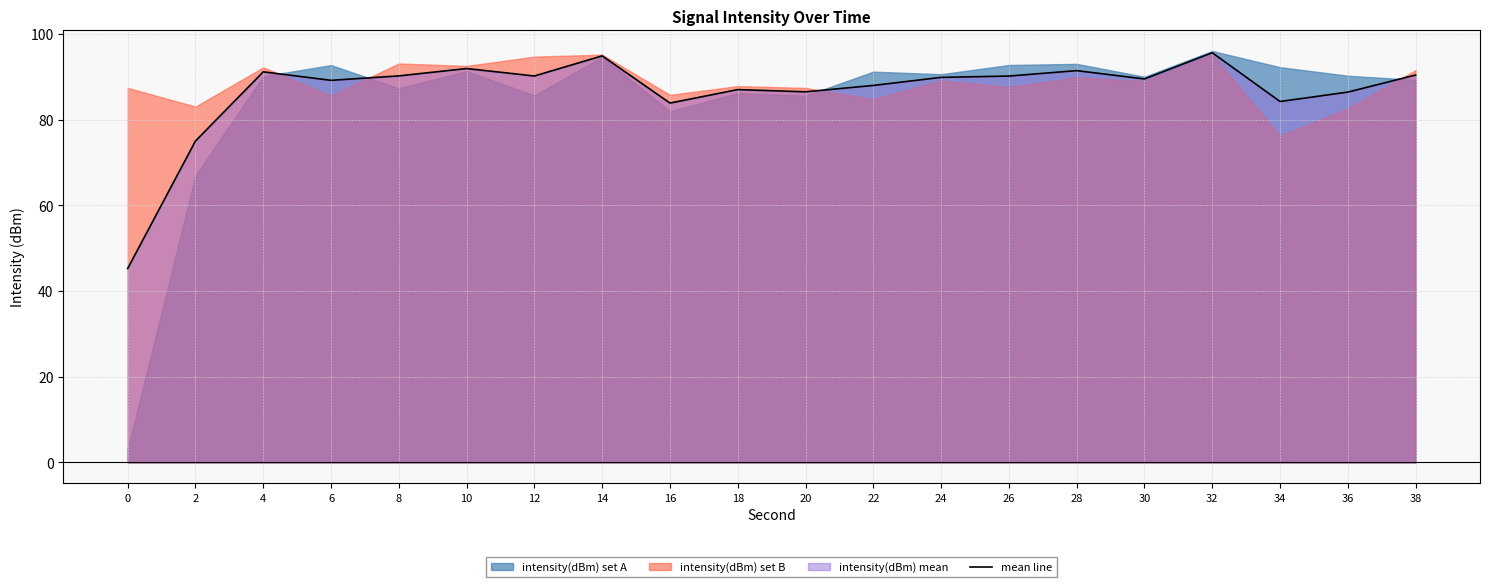

At which category does the chart reach its peak across all series?

32